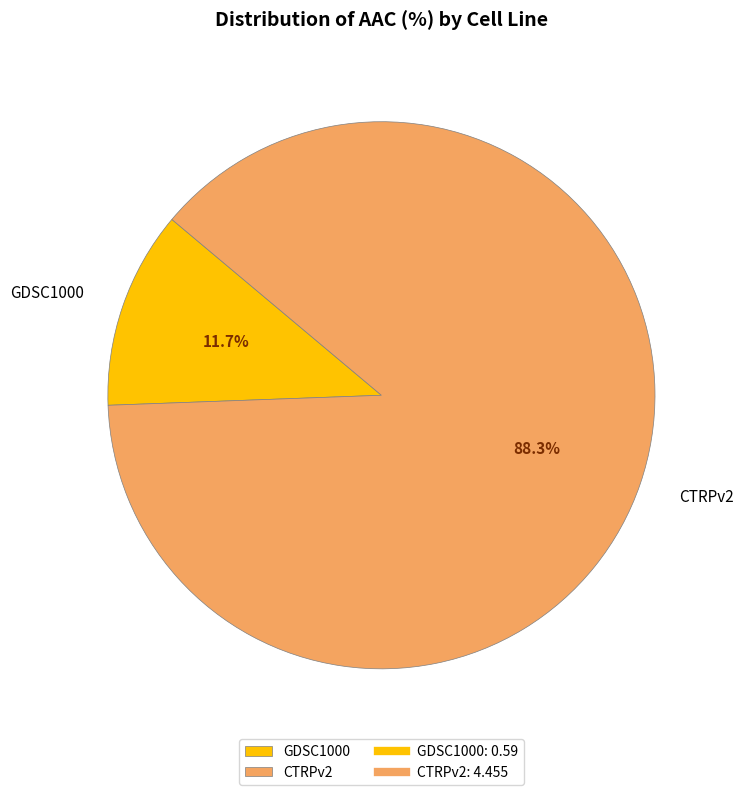

What is the ratio of the value at GDSC1000 to the value at CTRPv2?

0.1